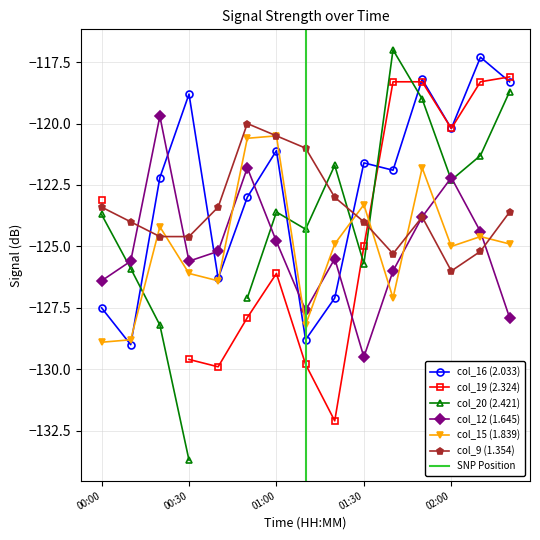

Is the value of col_16 (2.033) at 01:30 greater than the value of col_12 (1.645) at 00:00?

Yes